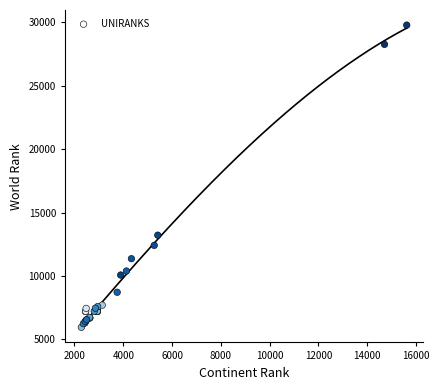

What Y value in the scatter plot is closest to 17870?

13220